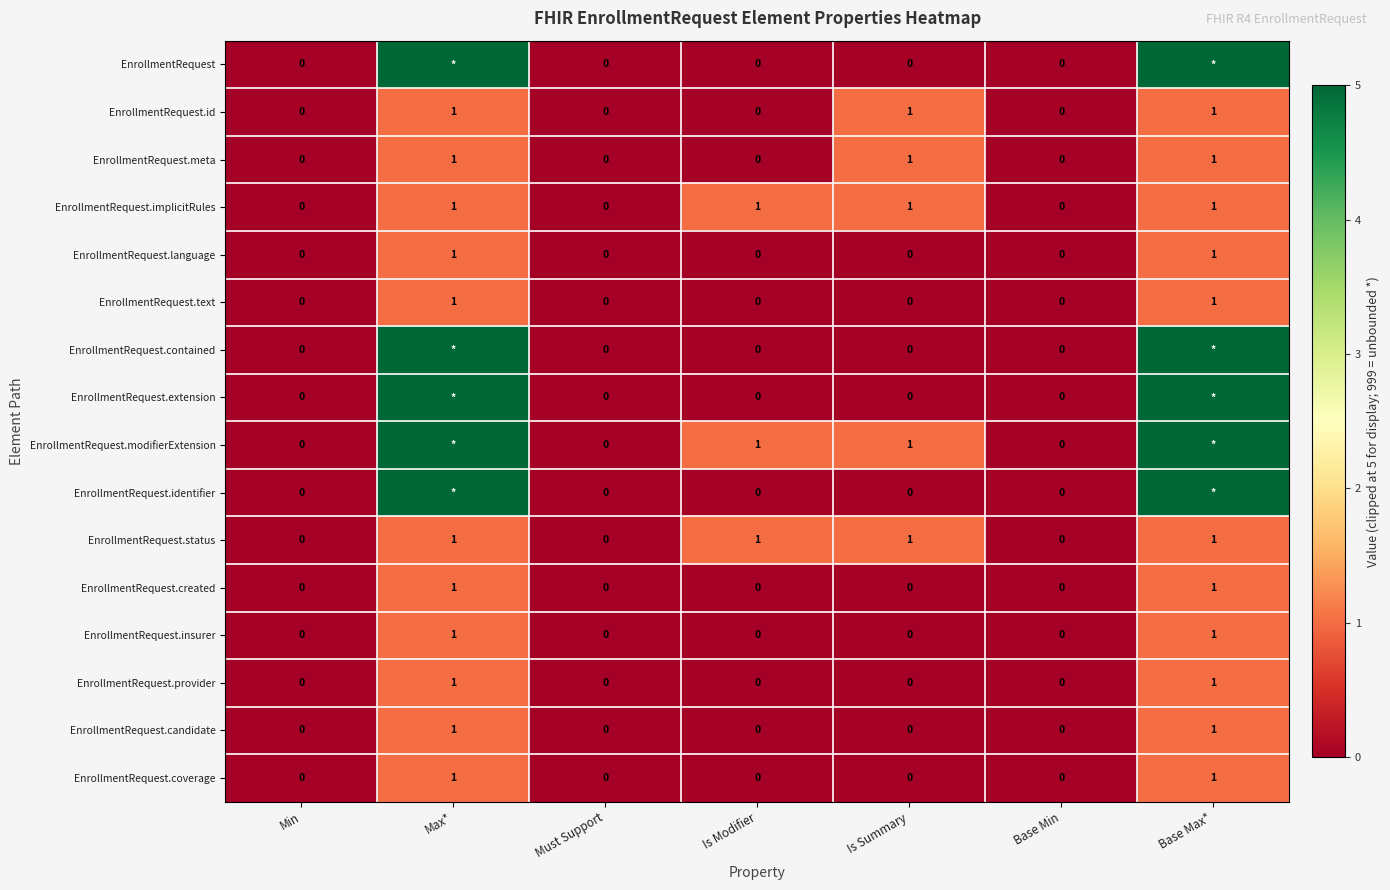

The value of EnrollmentRequest.provider at Must Support is 1. True or false?

False